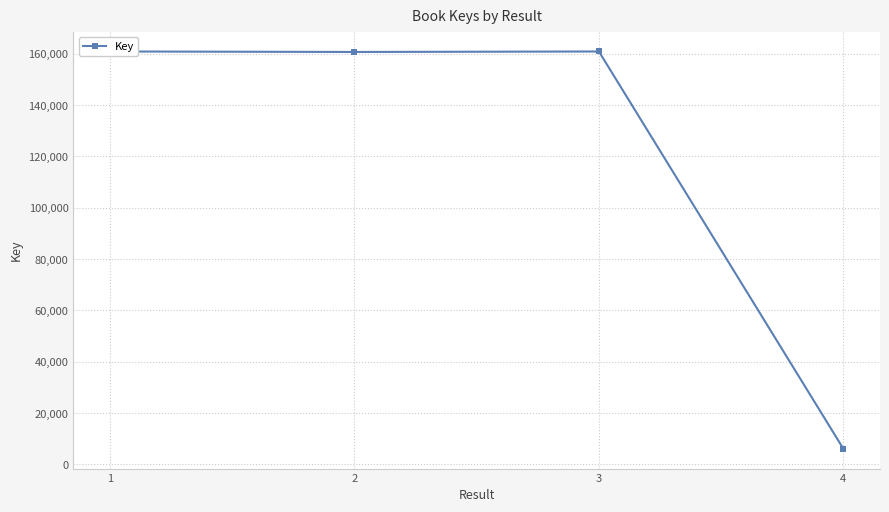

Approximately how many times larger is the value at 2 compared to 4?

26.2